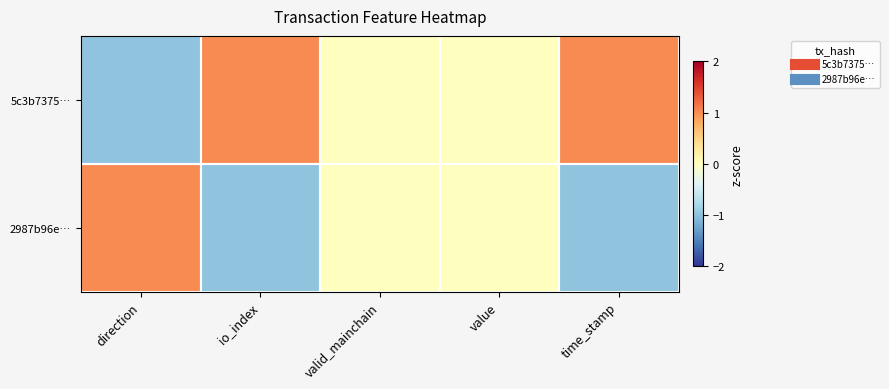

Which series changed the most between value and time_stamp?

5c3b7375…